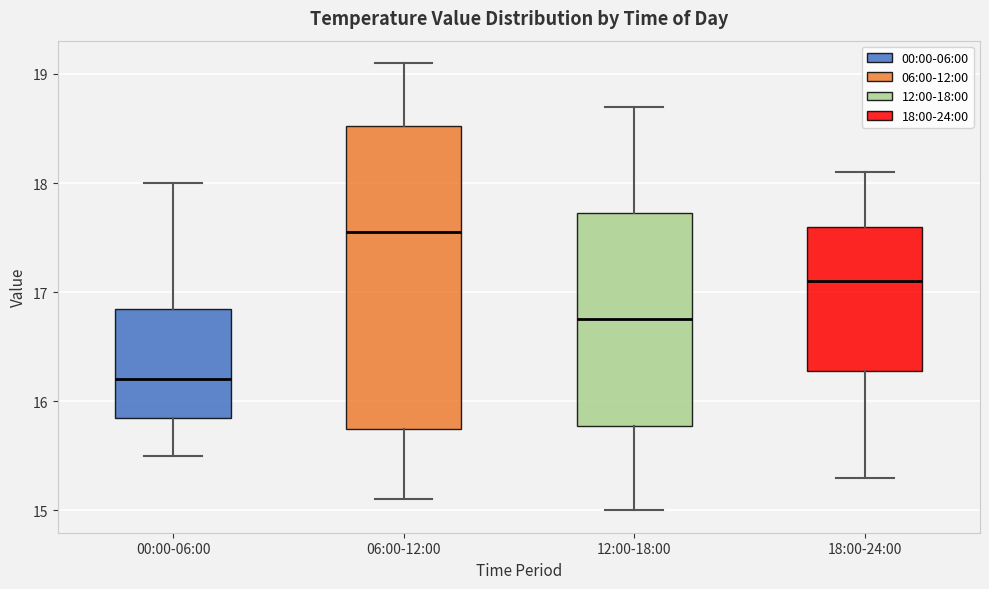

Reading left to right, read every box against the y-axis: the position of its median line, the range the box covers, and the ends of its whiskers. The values are not printed on the chart, so give them approximately, as read against the axis.

00:00-06:00: median 16.2, box 15.9 to 16.9, whiskers 15.5 to 18.0
06:00-12:00: median 17.6, box 15.8 to 18.5, whiskers 15.1 to 19.1
12:00-18:00: median 16.8, box 15.8 to 17.7, whiskers 15.0 to 18.7
18:00-24:00: median 17.1, box 16.3 to 17.6, whiskers 15.3 to 18.1